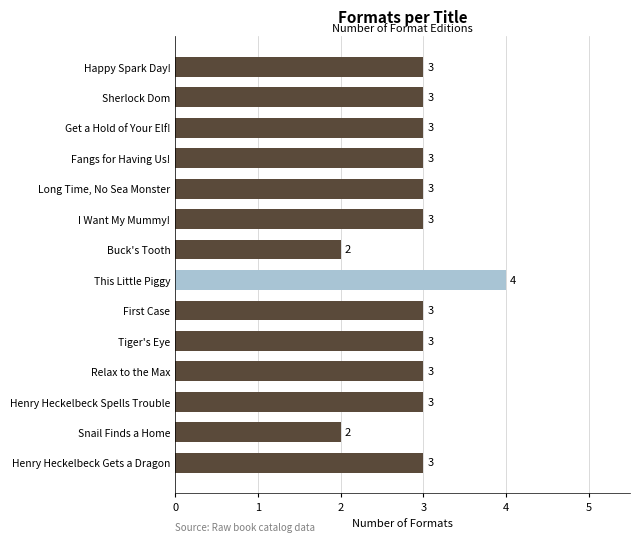

Between Relax to the Max and This Little Piggy, which is larger?

This Little Piggy